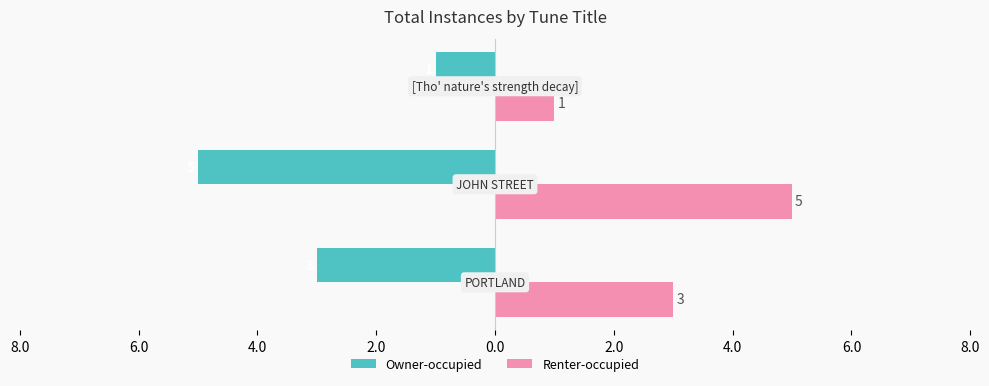

Reading right to left, transcribe all the data shown in this chart.

totalInstances: -1	-5	-3
totalInstances (mirror): 1	5	3